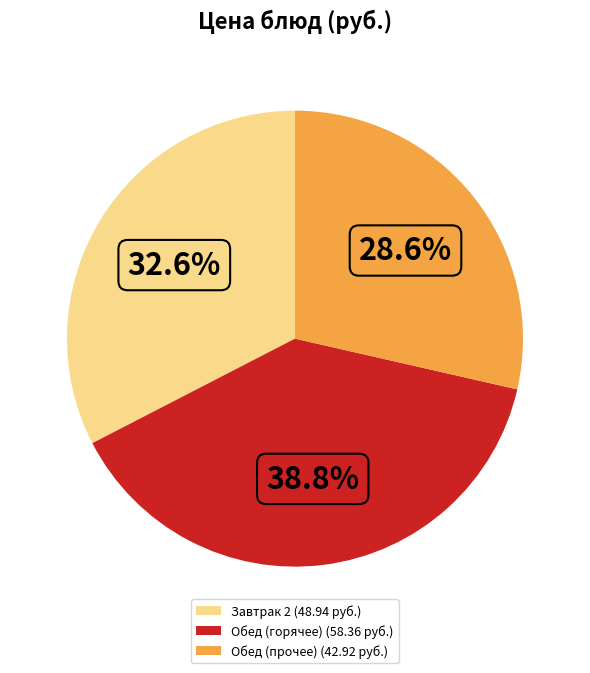

What is the largest slice in the pie chart?

Обед (горячее) (58.36 руб.)